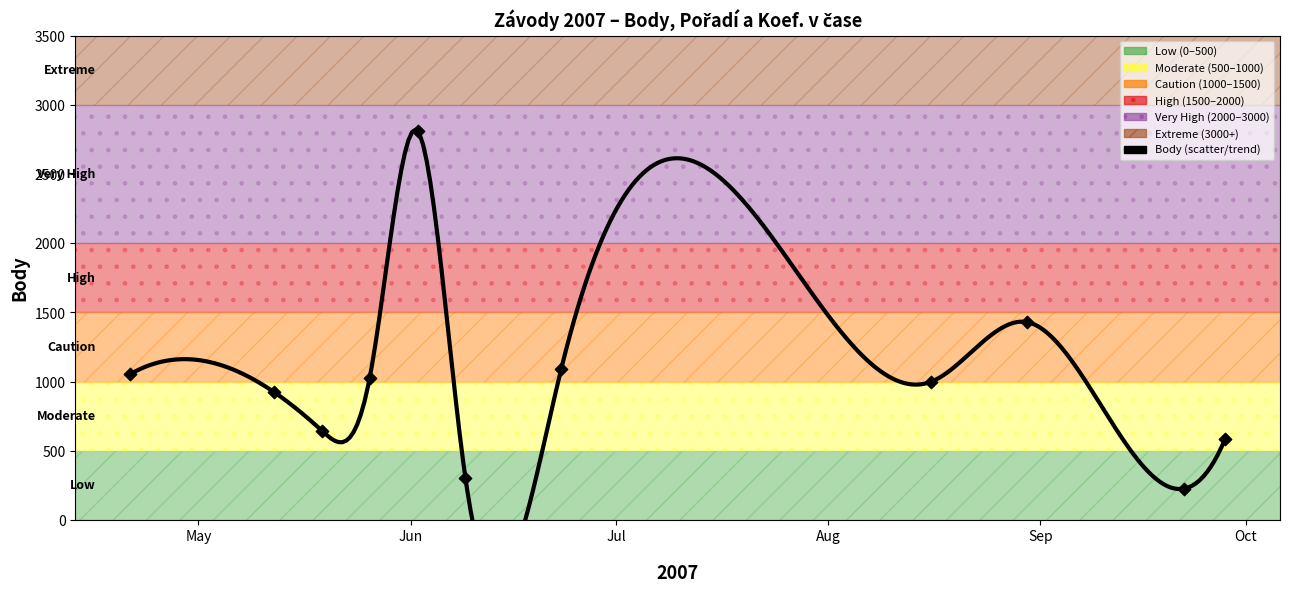

Which series has the largest Y range (max minus min)?

Body